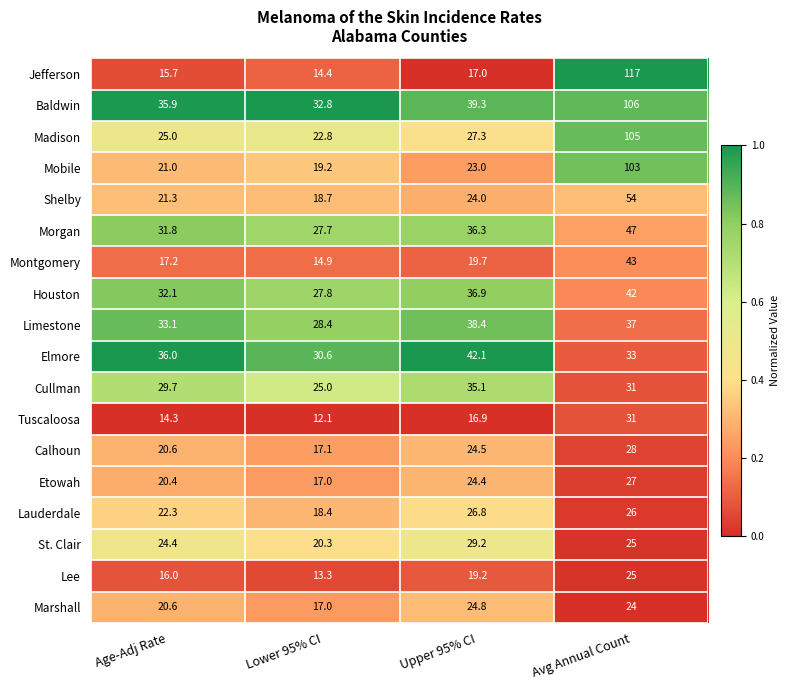

At which category is the sum across all series the highest?

Avg Annual Count